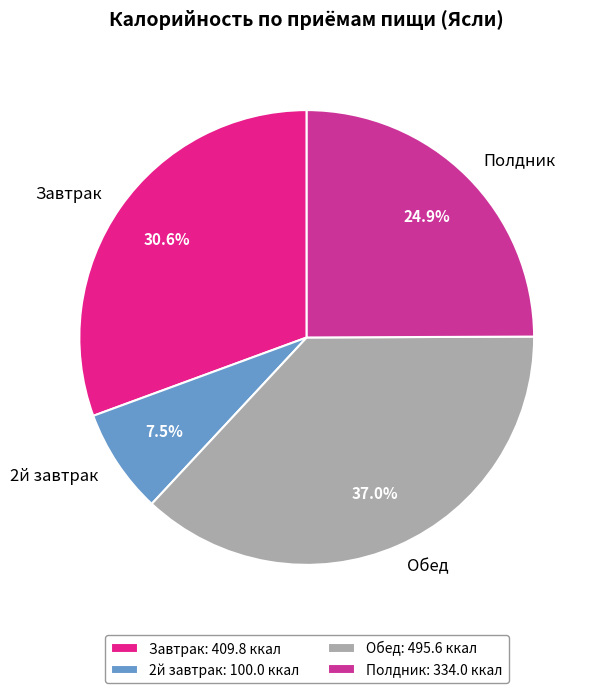

What is the smallest slice in the pie chart?

2й завтрак